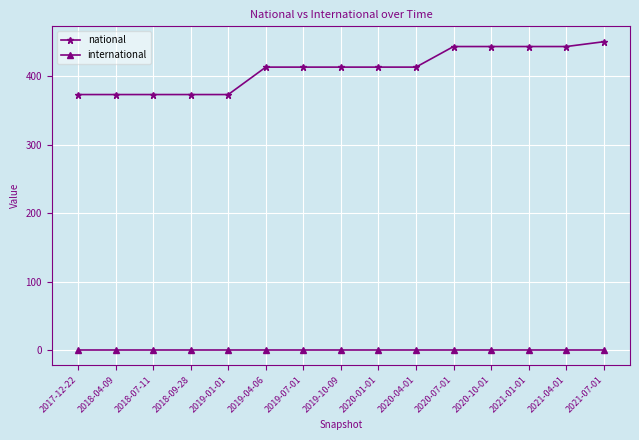

What is the sum of all international values?

15